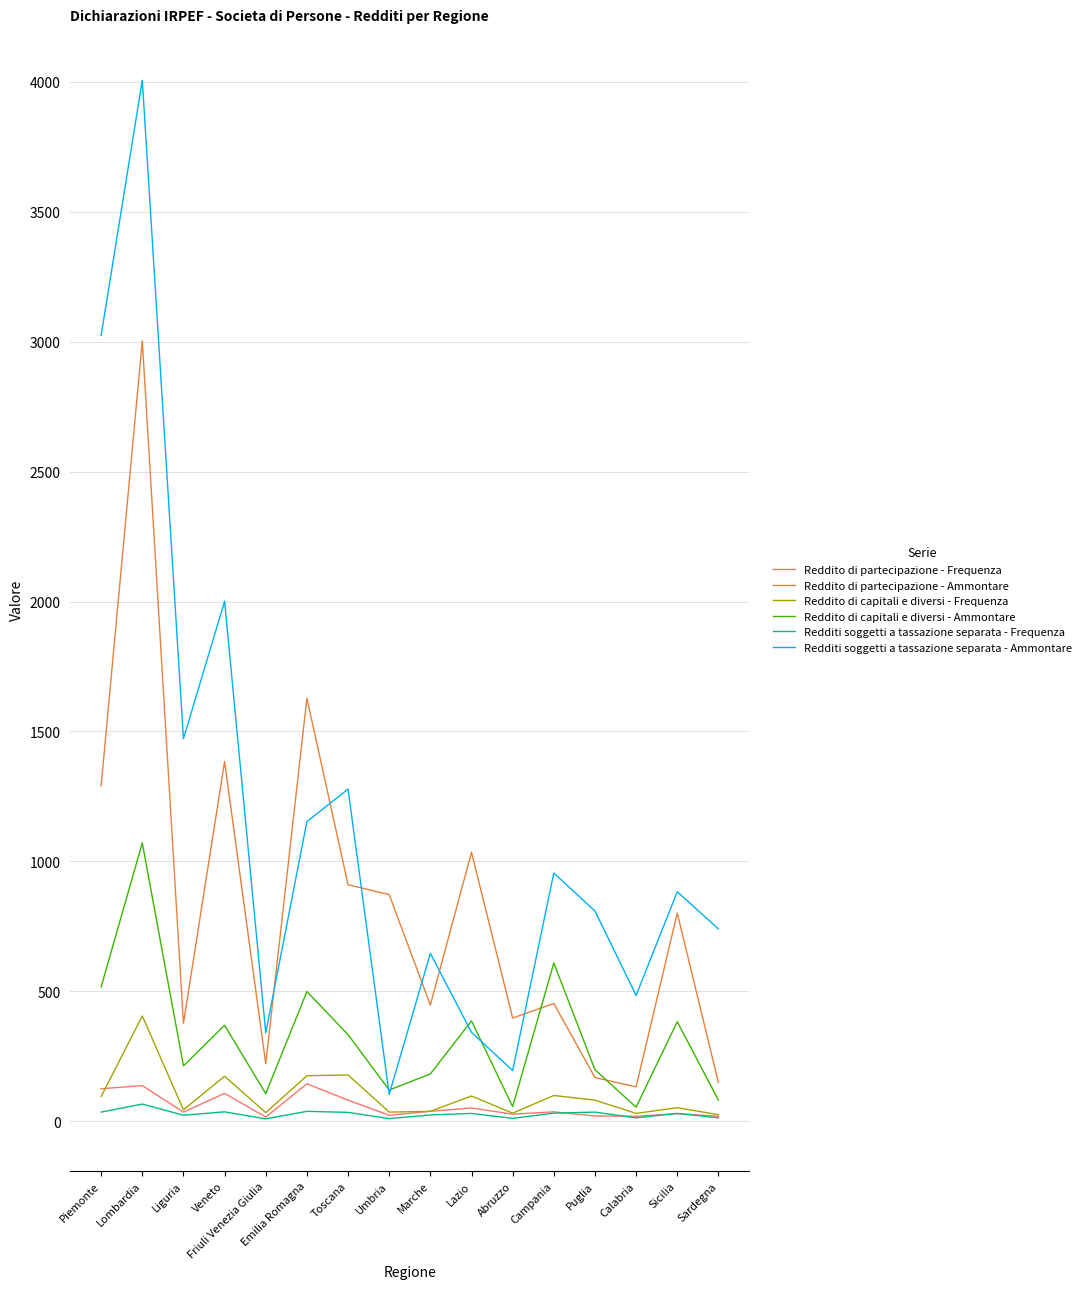

Which series has the largest total across all categories?

Redditi soggetti a tassazione separata - Ammontare